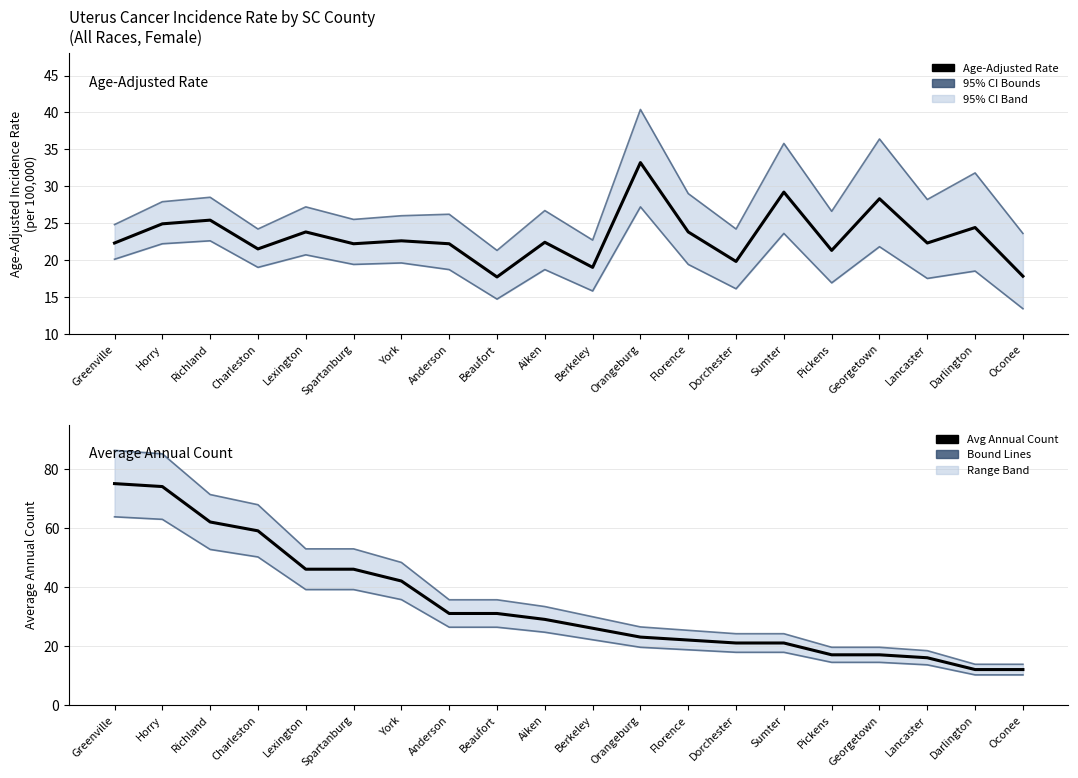

Which has a higher value, Greenville or Georgetown?

Georgetown